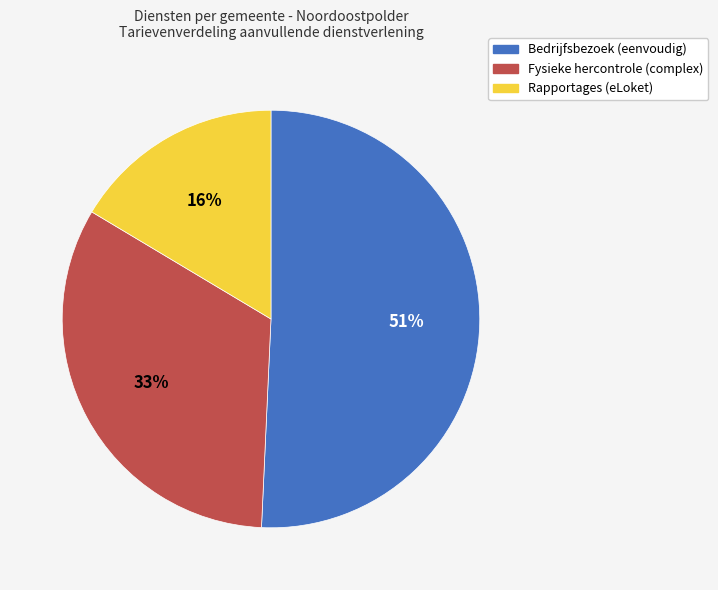

What is the smallest slice in the pie chart?

Rapportages (eLoket)